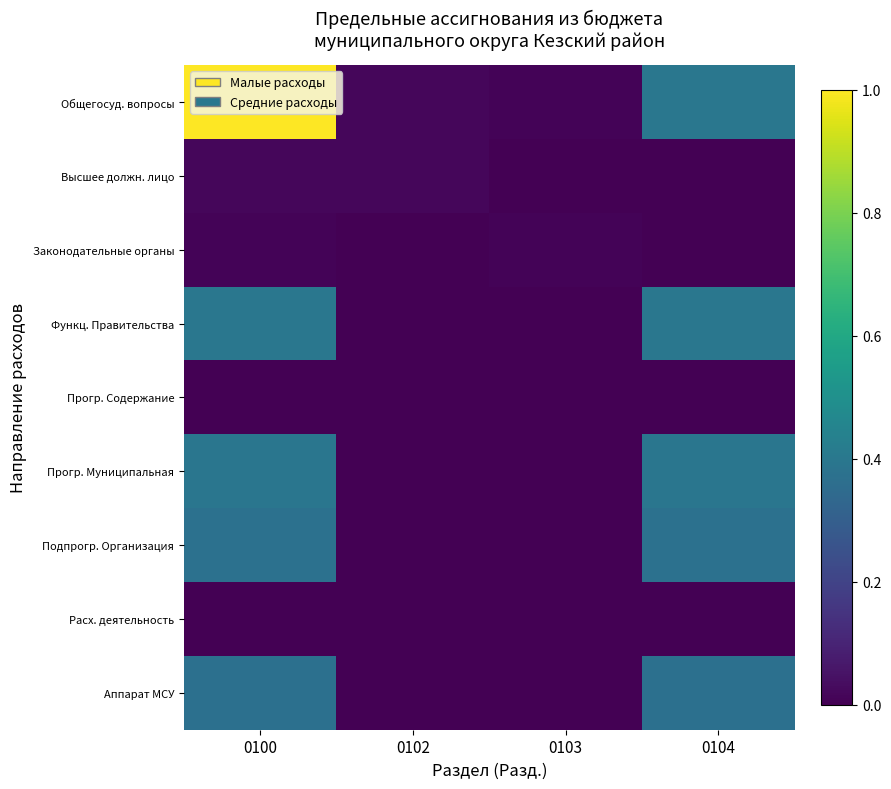

Reading right to left, extract all data points from this chart.

Общегосуд. вопросы: 0104=0.4	0103=0.0	0102=0.0	0100=1.0
Высшее должн. лицо: 0104=0.0	0103=0.0	0102=0.0	0100=0.0
Законодательные органы: 0104=0.0	0103=0.0	0102=0.0	0100=0.0
Функц. Правительства: 0104=0.4	0103=0.0	0102=0.0	0100=0.4
Прогр. Содержание: 0104=0.0	0103=0.0	0102=0.0	0100=0.0
Прогр. Муниципальная: 0104=0.4	0103=0.0	0102=0.0	0100=0.4
Подпрогр. Организация: 0104=0.4	0103=0.0	0102=0.0	0100=0.4
Расх. деятельность: 0104=0.0	0103=0.0	0102=0.0	0100=0.0
Аппарат МСУ: 0104=0.4	0103=0.0	0102=0.0	0100=0.4